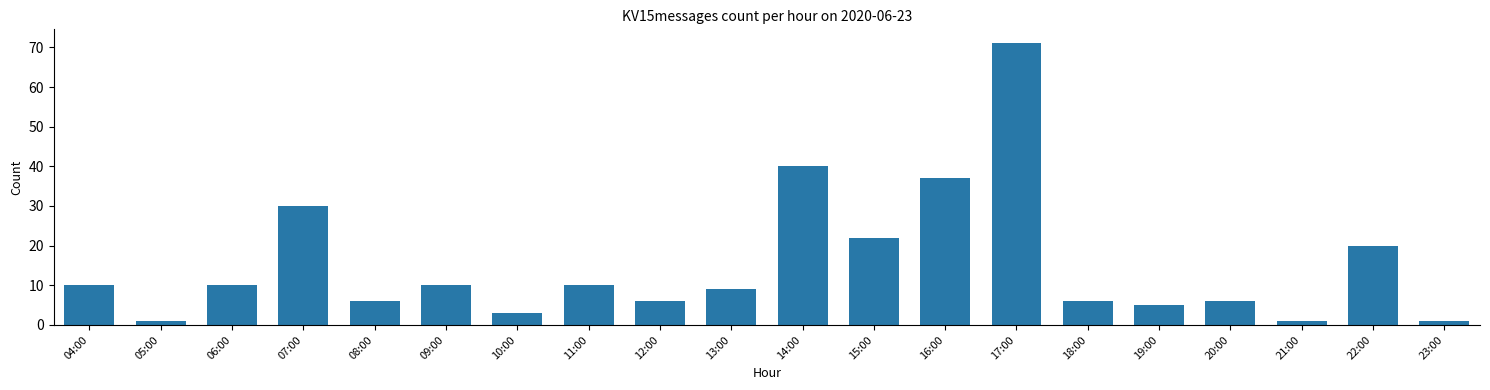

Which label corresponds to the largest value in the chart?

17:00